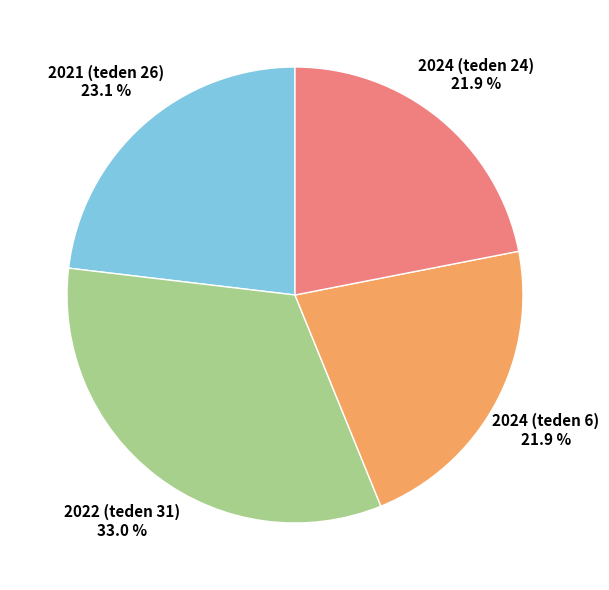

Is there a majority slice in this chart?

No